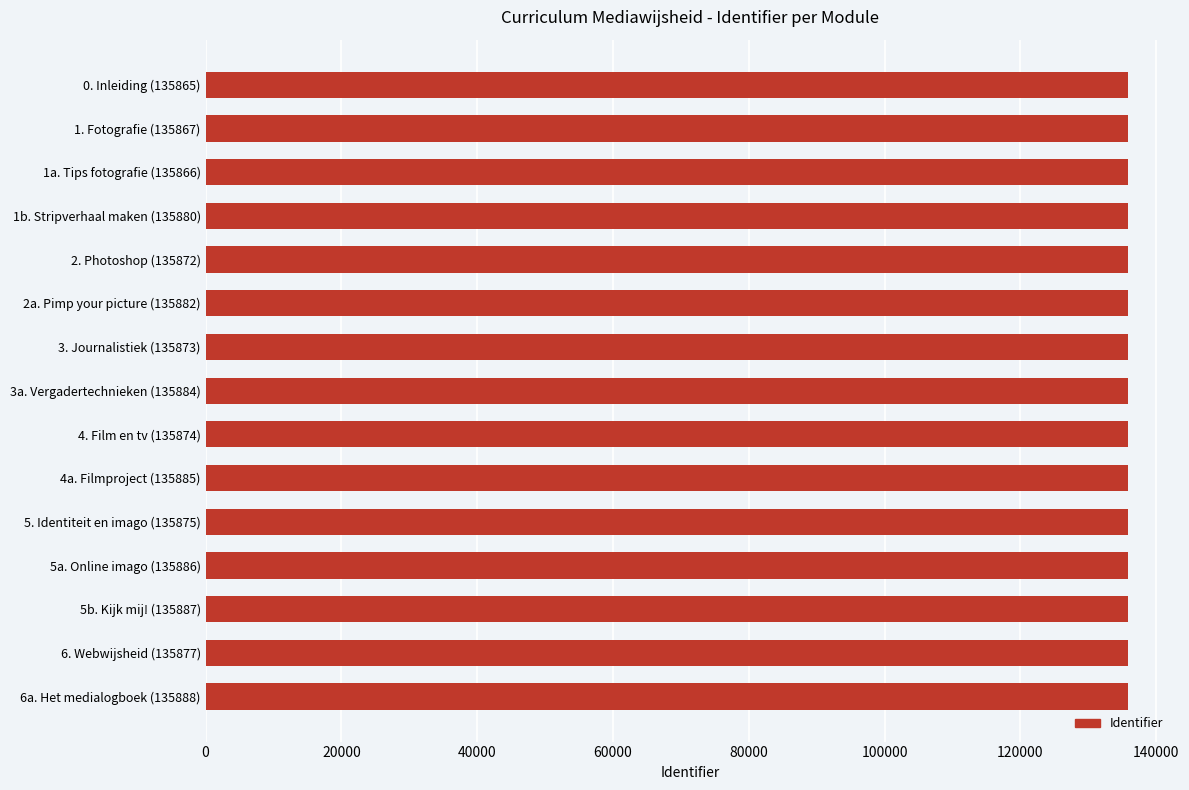

How many series are shown in this chart?

1